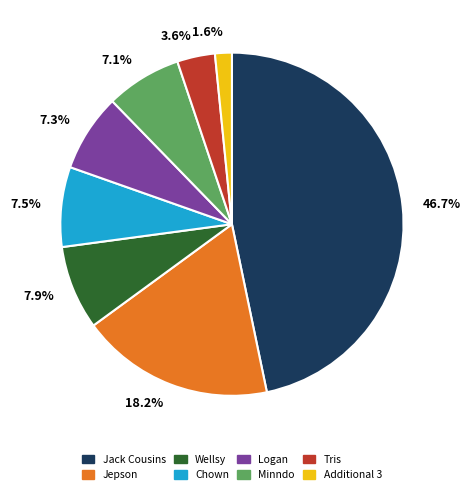

What portion of the pie excludes Minndo?

92.9%